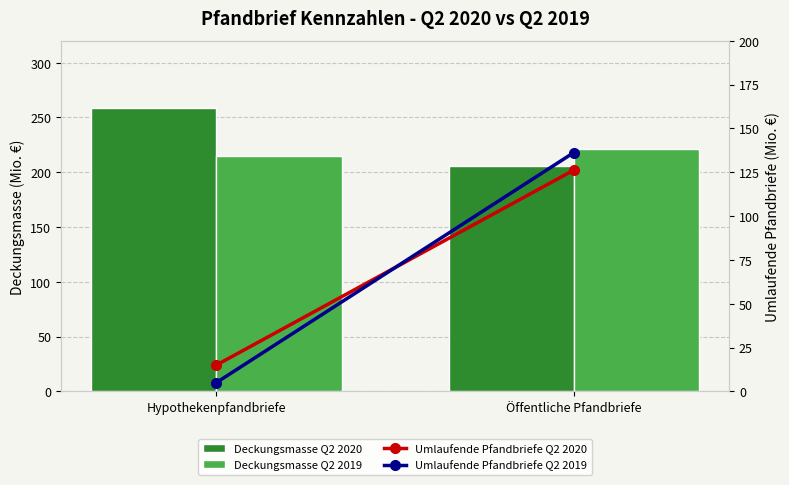

Which category has the lowest value across all series?

Hypothekenpfandbriefe